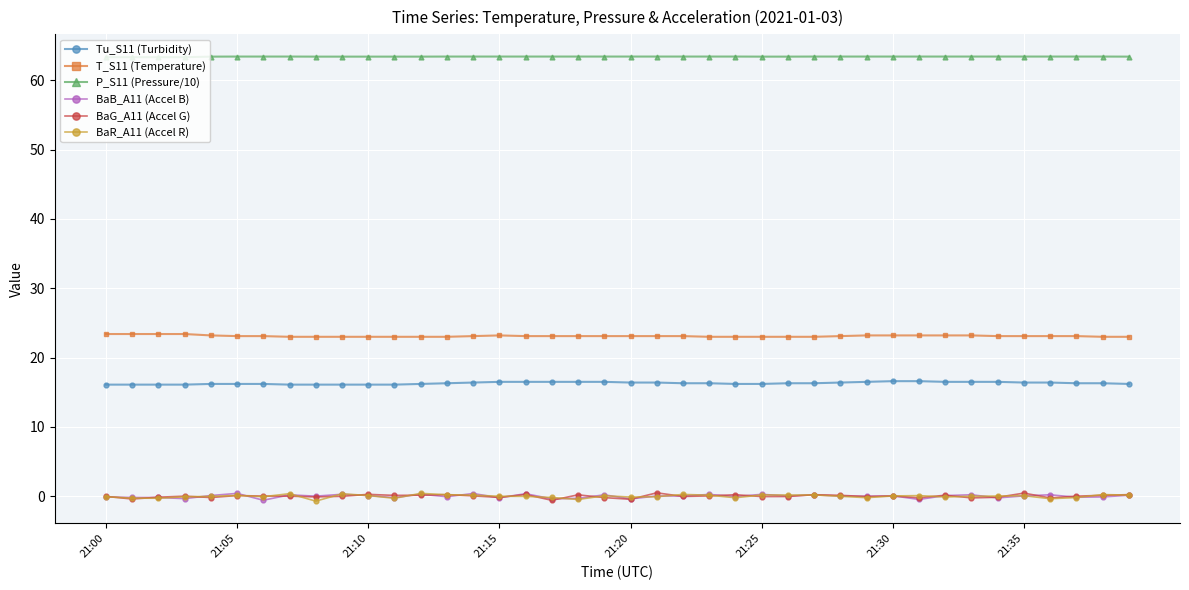

True or false: BaB_A11 (Accel B) and P_S11 (Pressure/10) intersect in this chart.

False